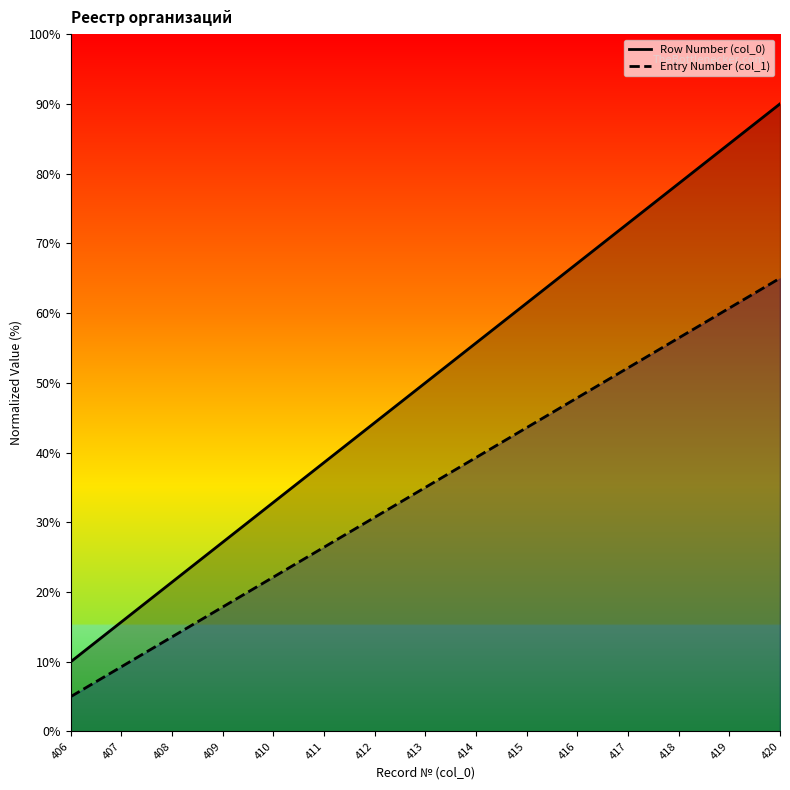

True or false: Row Number has a value of 50.0 at 413.

True